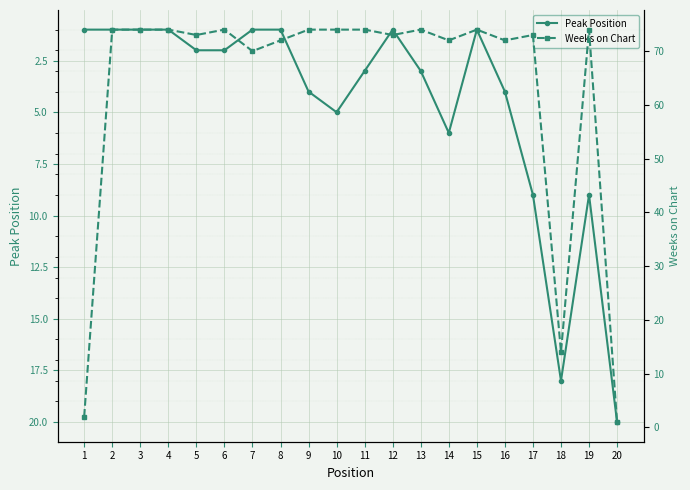

How many data points does each series have?

20